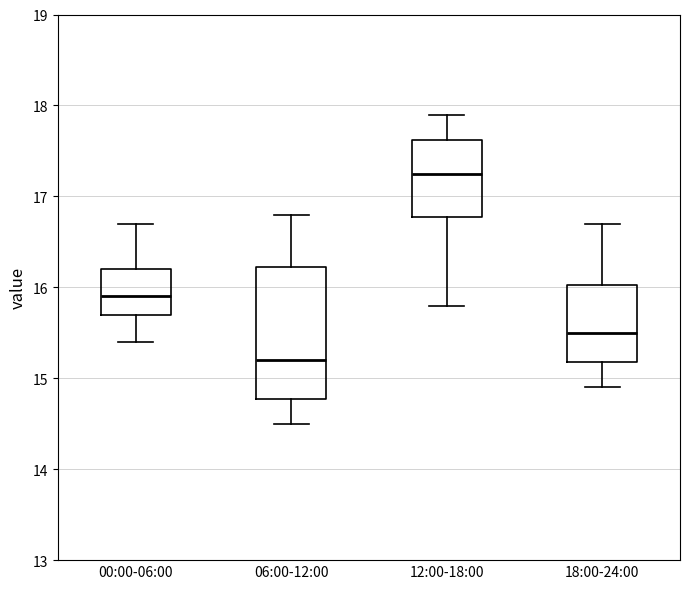

Which box is the tallest, from its lower edge to its upper edge?

06:00-12:00